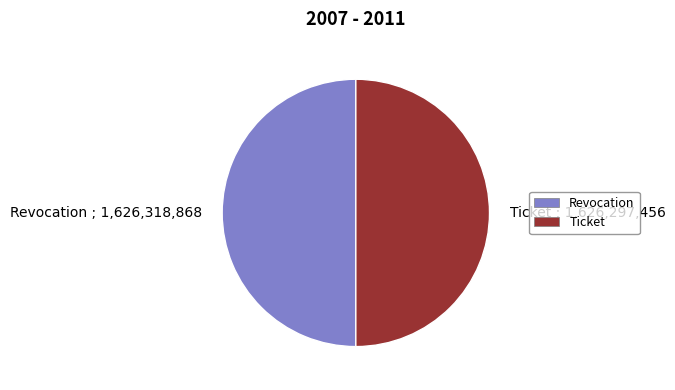

True or false: Revocation ; 1,626,318,868 accounts for 57% of the total.

False